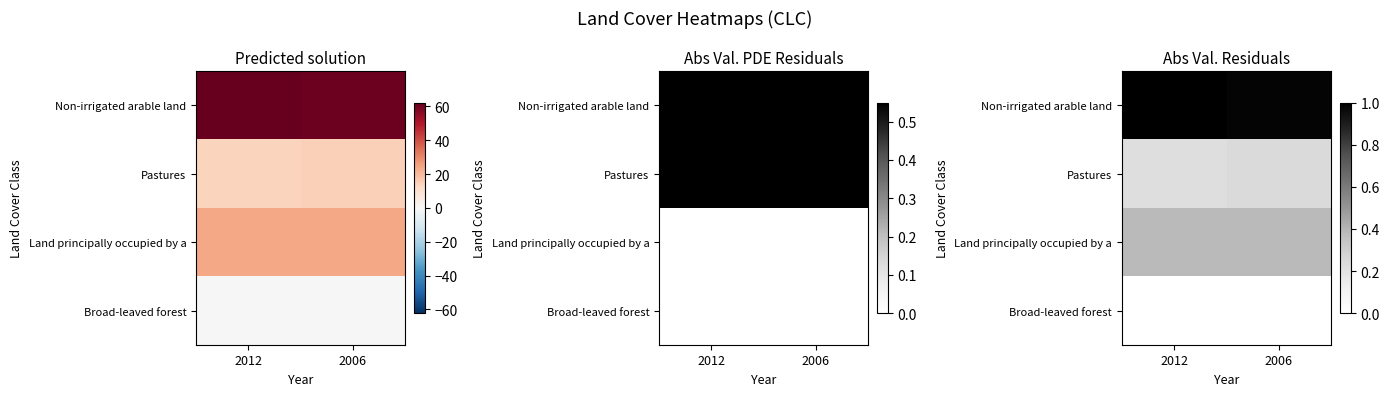

At which label does Pastures reach its minimum?

2012